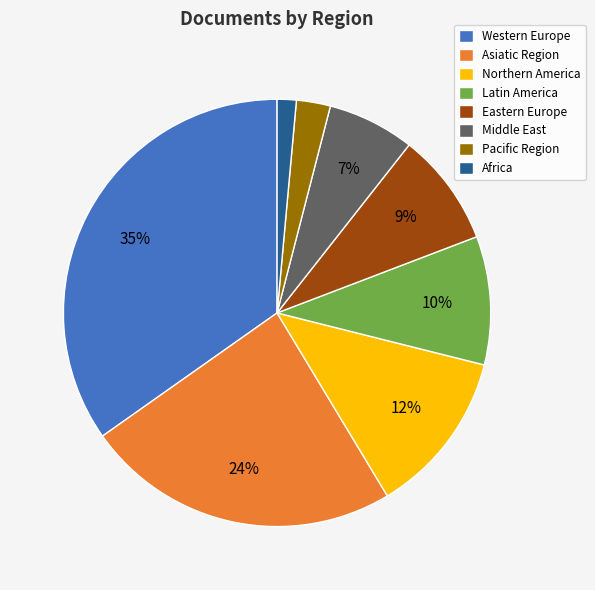

What is the largest slice in the pie chart?

Western Europe